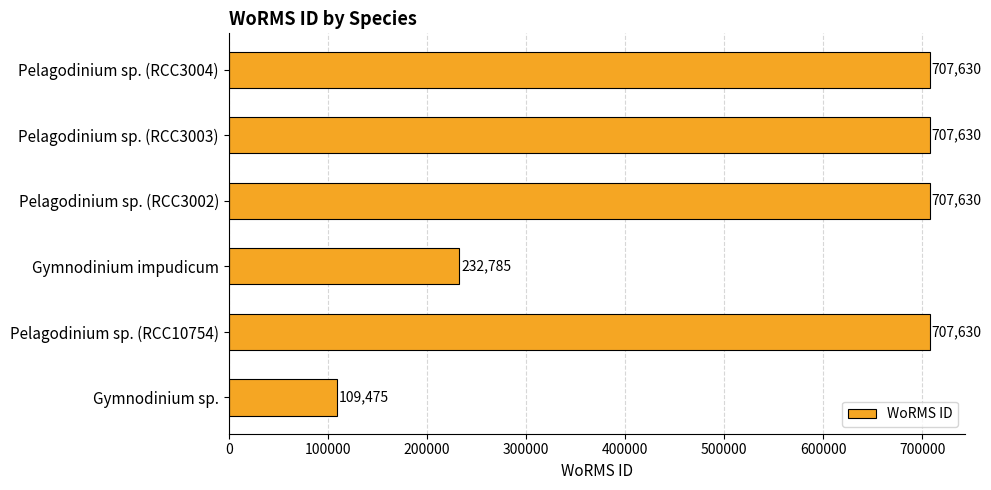

What is the smallest value displayed?

109475